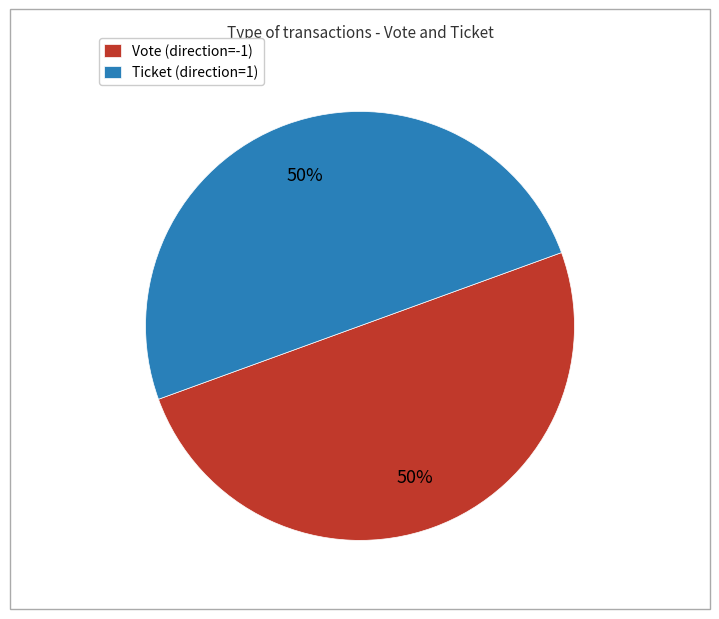

To the nearest percent, what is the combined percentage of Vote (direction=-1) and Ticket (direction=1)?

100%